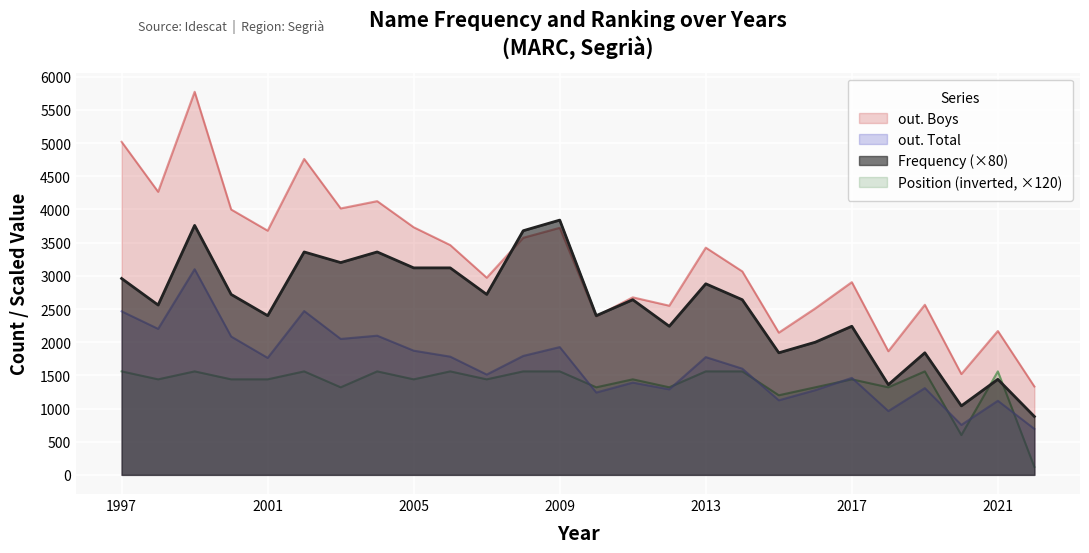

True or false: out. Total and Frequency intersect in this chart.

False